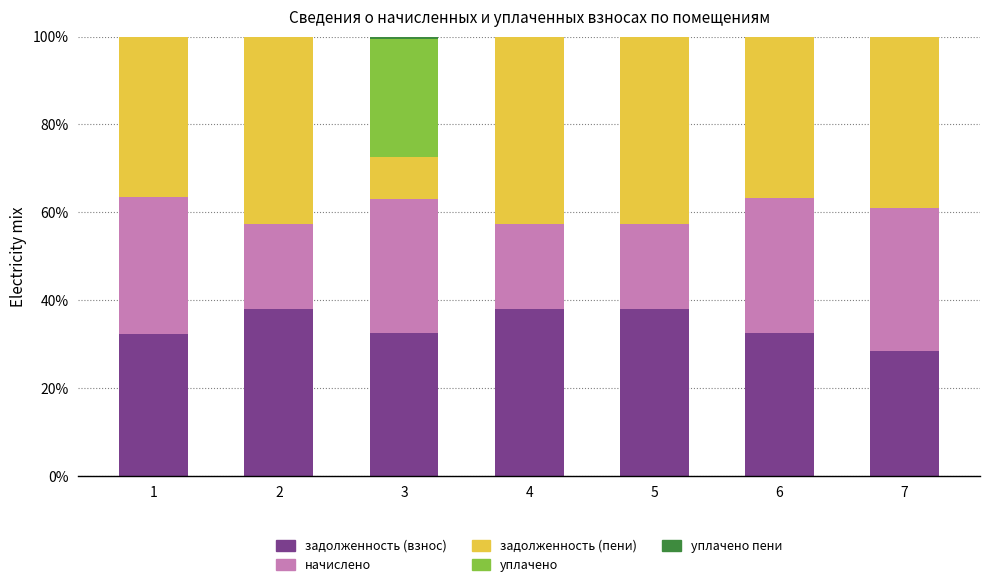

How many series are shown in this chart?

5